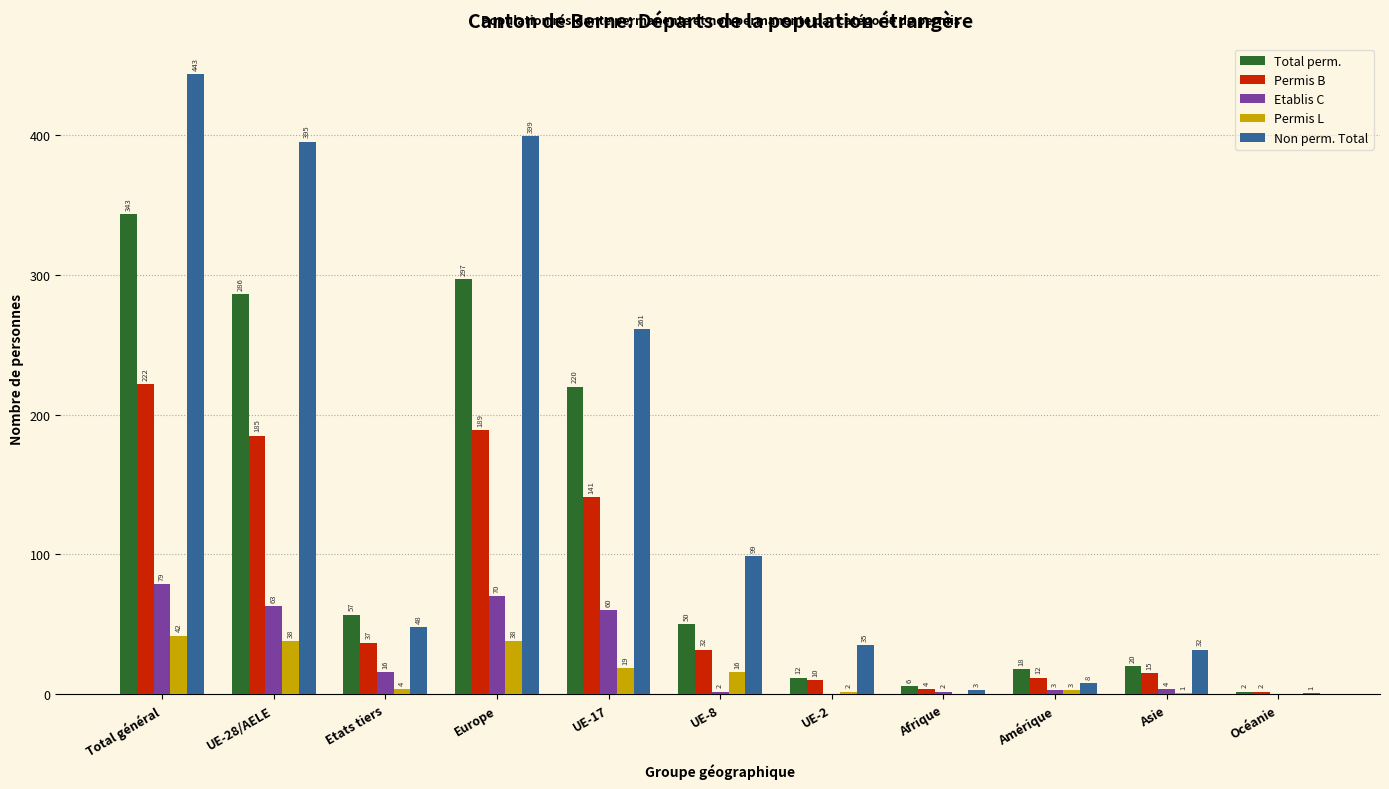

What is the sum of all Total perm. values?

1311